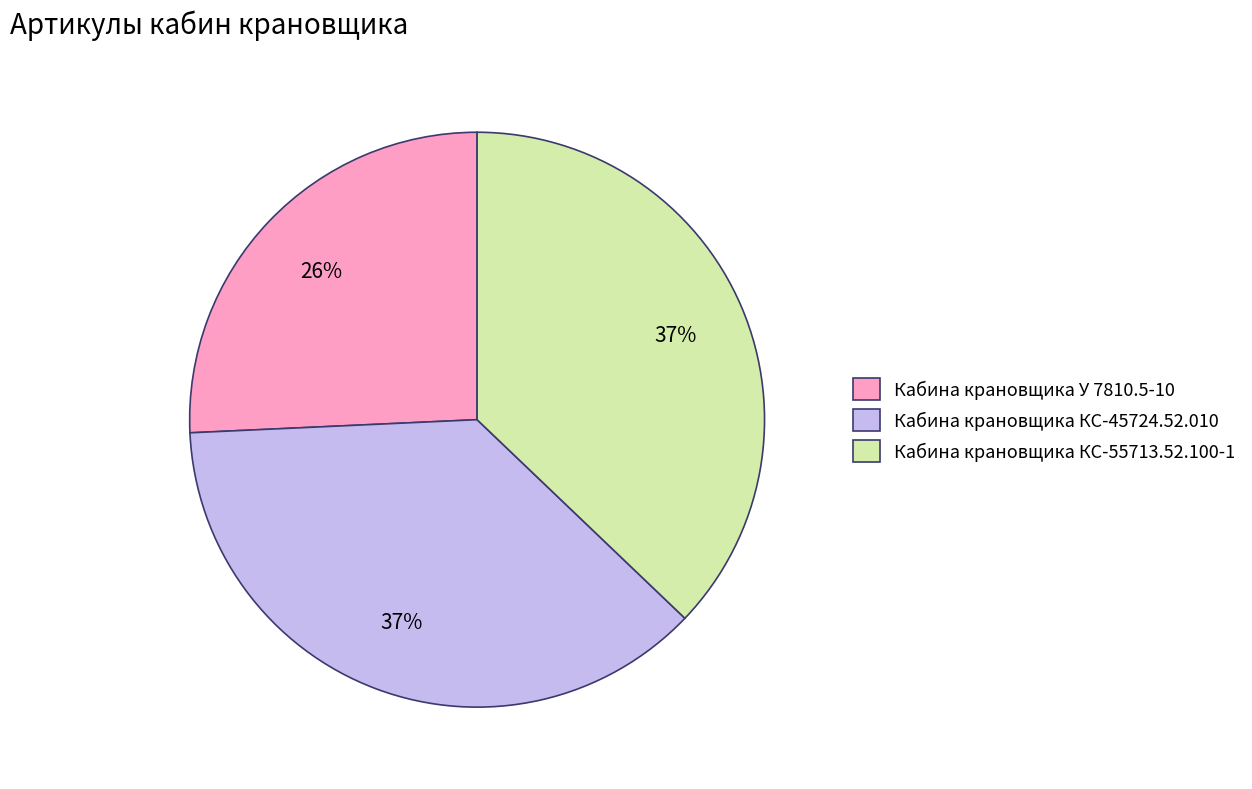

How many segments does this pie chart have?

3